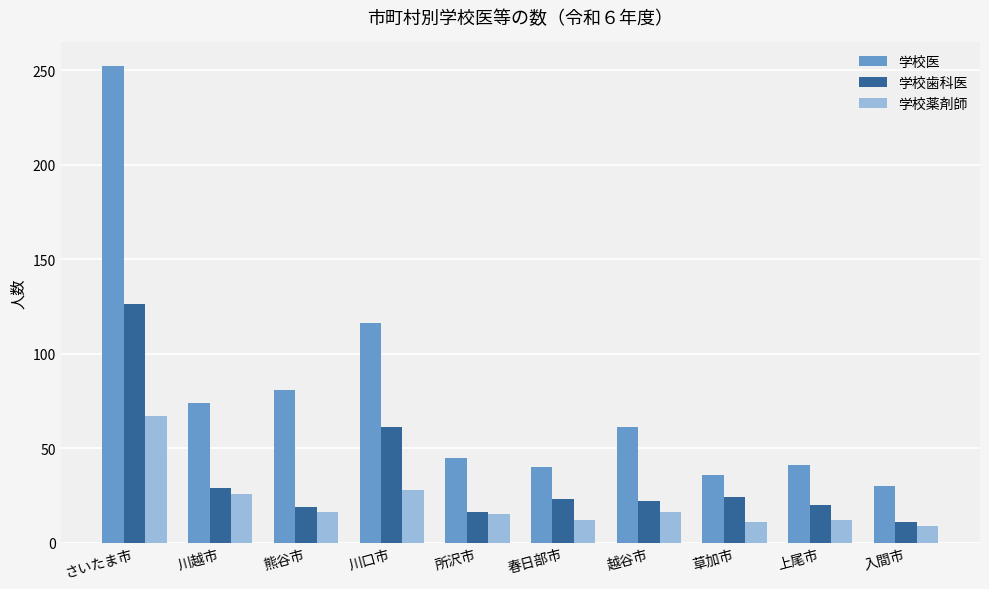

What is the label of the 2nd bar from the left?

川越市